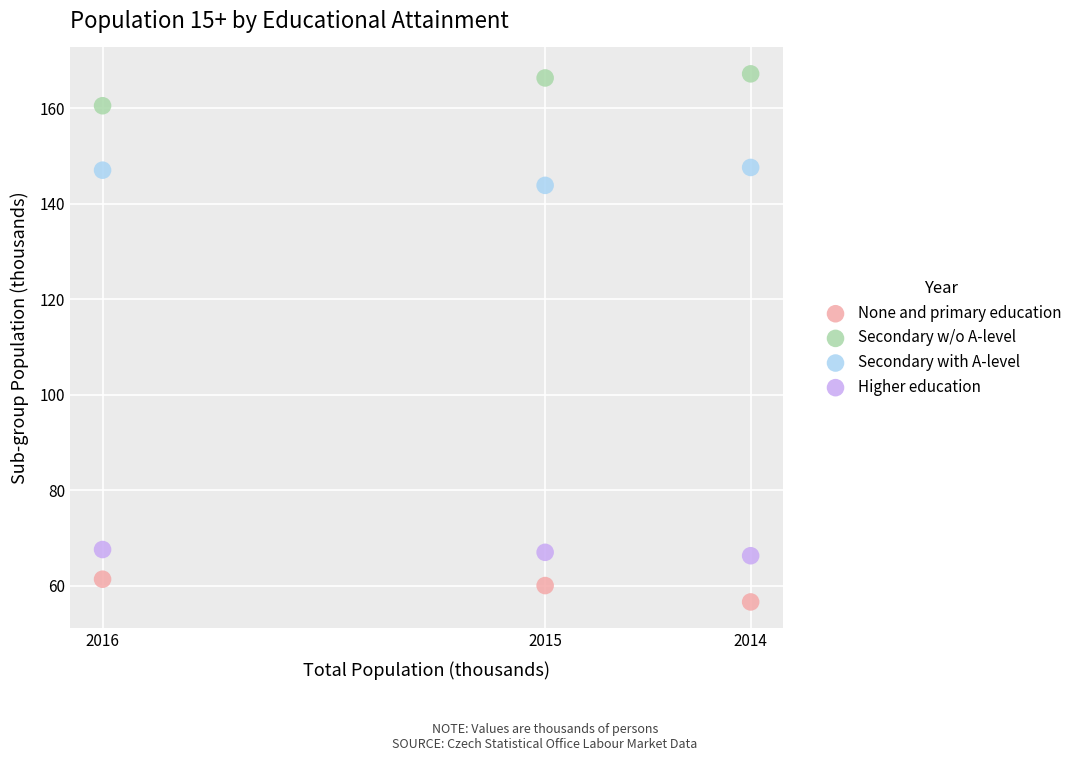

Across all series, what Y value is closest to 111?

143.8